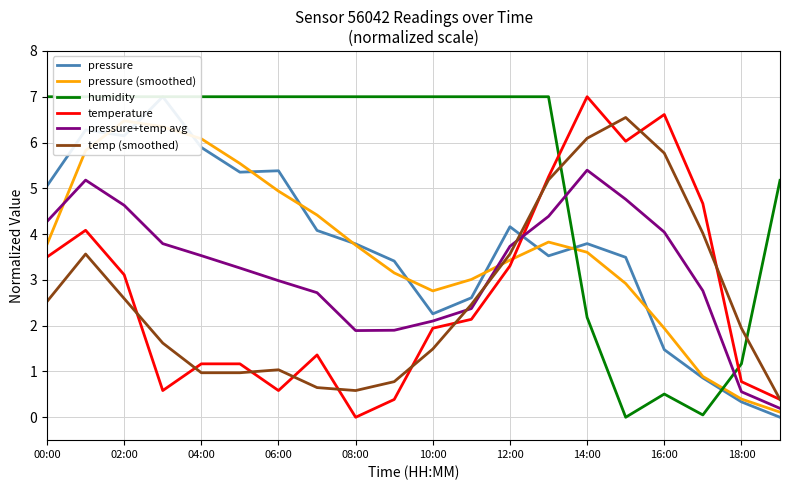

Reading right to left, list all the values displayed in this chart.

pressure: 0.0	0.3	0.9	1.5	3.5	3.8	3.5	4.2	2.6	2.3	3.4	3.8	4.1	5.4	5.4	5.9	7.0	6.1	6.3	5.1
pressure (smoothed): 0.1	0.4	0.9	1.9	2.9	3.6	3.8	3.4	3.0	2.8	3.2	3.8	4.4	4.9	5.5	6.1	6.3	6.5	5.8	3.8
humidity: 5.2	1.2	0.1	0.5	0.0	2.2	7.0	7.0	7.0	7.0	7.0	7.0	7.0	7.0	7.0	7.0	7.0	7.0	7.0	7.0
temperature: 0.4	0.8	4.7	6.6	6.0	7.0	5.2	3.3	2.1	1.9	0.4	0.0	1.4	0.6	1.2	1.2	0.6	3.1	4.1	3.5
pressure+temp avg: 0.2	0.6	2.8	4.0	4.8	5.4	4.4	3.7	2.4	2.1	1.9	1.9	2.7	3.0	3.3	3.5	3.8	4.6	5.2	4.3
temp (smoothed): 0.4	1.9	4.0	5.8	6.5	6.1	5.2	3.6	2.5	1.5	0.8	0.6	0.6	1.0	1.0	1.0	1.6	2.6	3.6	2.5